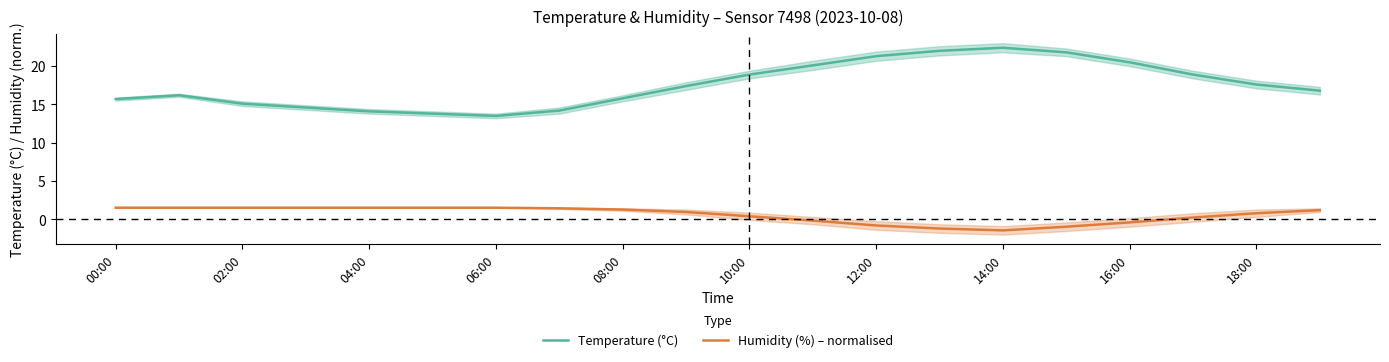

What is the average value of the Humidity (%) – normalised series?

0.6